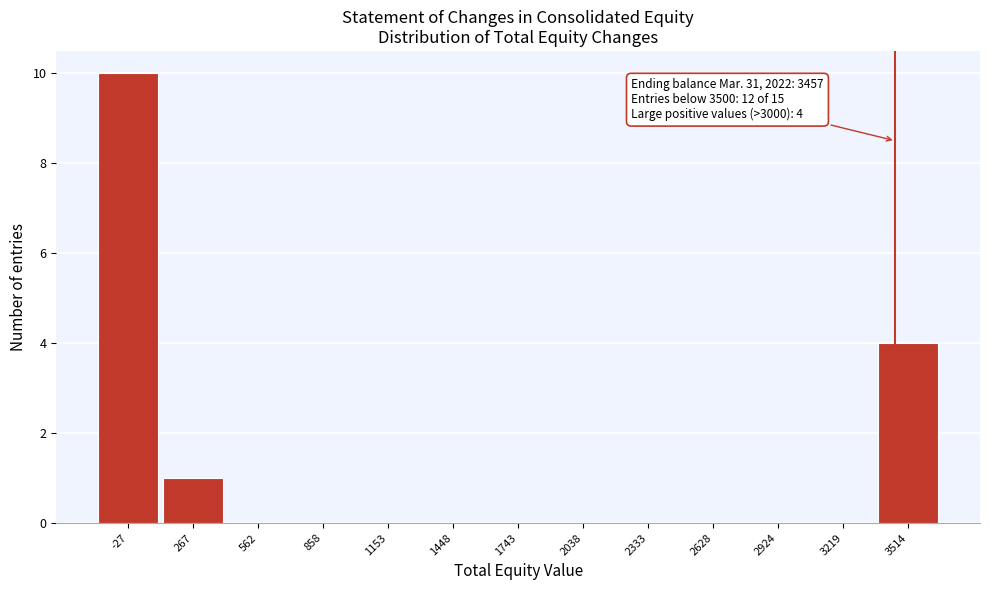

Which range on the x-axis has the tallest bar?

-150 to 100